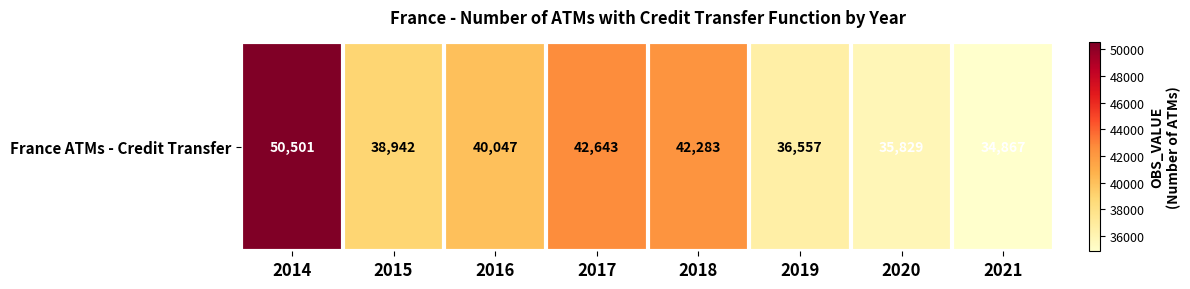

The value at 2021 is 48582. True or false?

False